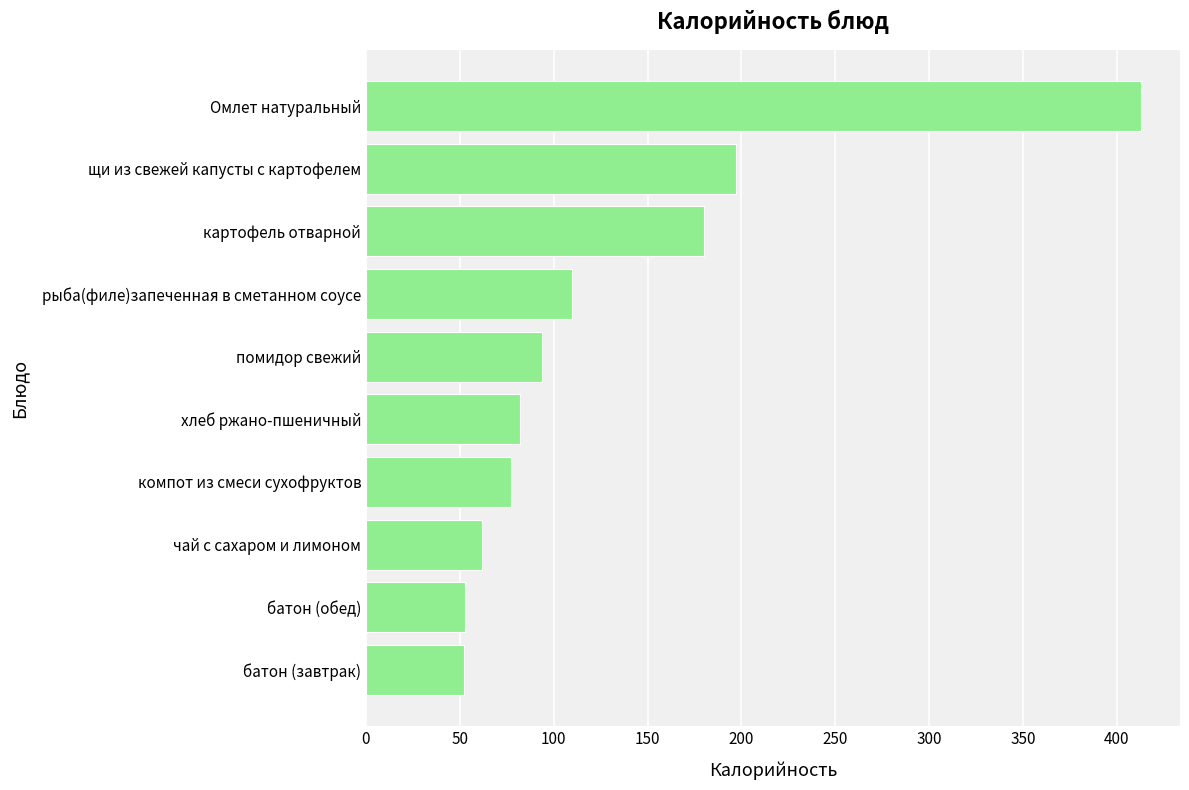

Which has a higher value, батон (обед) or рыба(филе)запеченная в сметанном соусе?

рыба(филе)запеченная в сметанном соусе